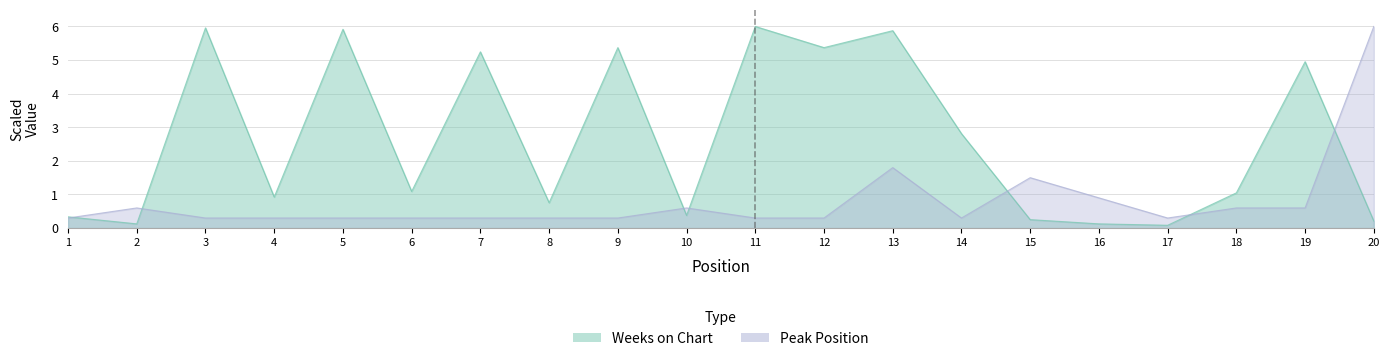

Where do Peak Position and Weeks on Chart first cross each other?

1 and 2